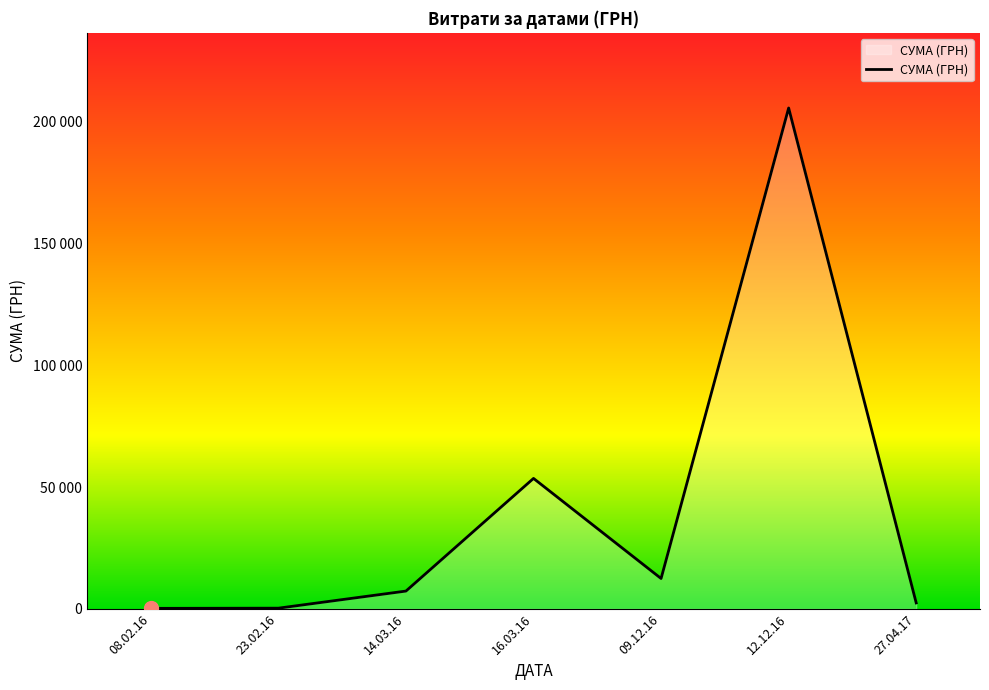

Between 08.02.16 and 12.12.16, which is larger?

12.12.16